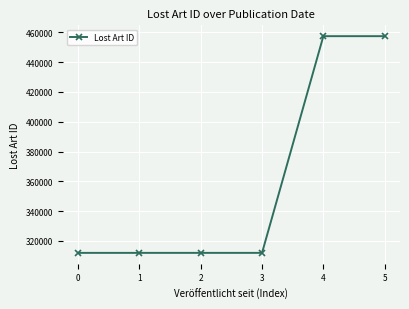

What is the sum of all values?

2162695